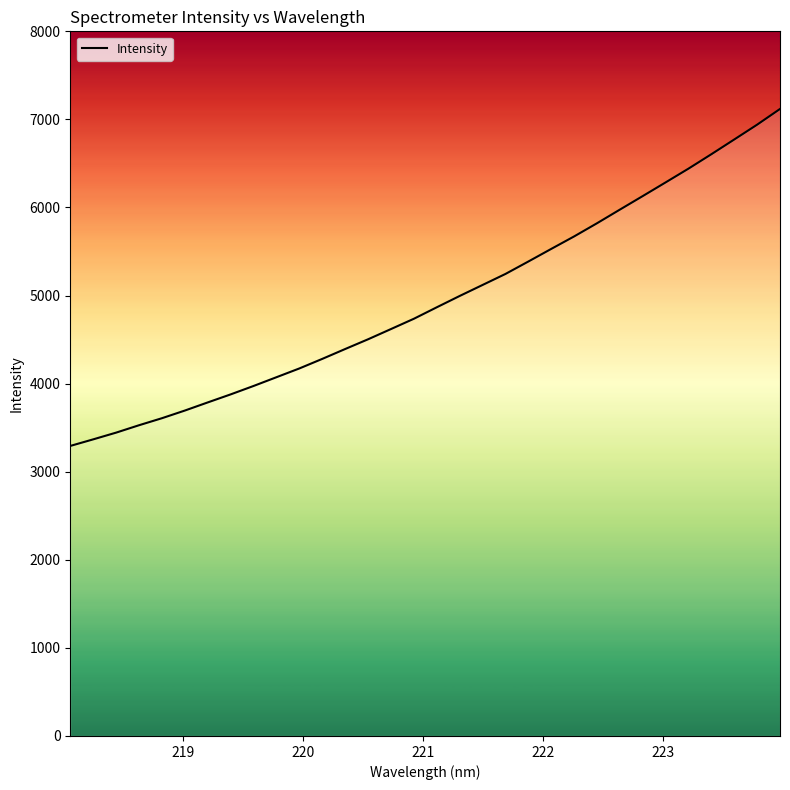

The value at 26 is 9846.6. True or false?

False